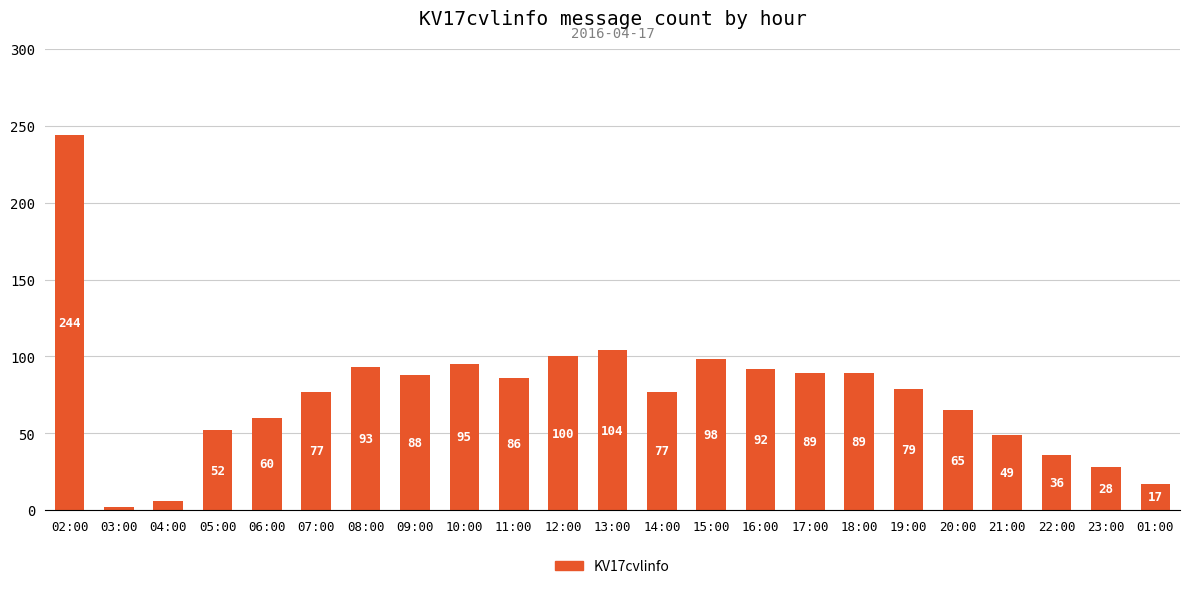

What is the greatest value displayed?

244